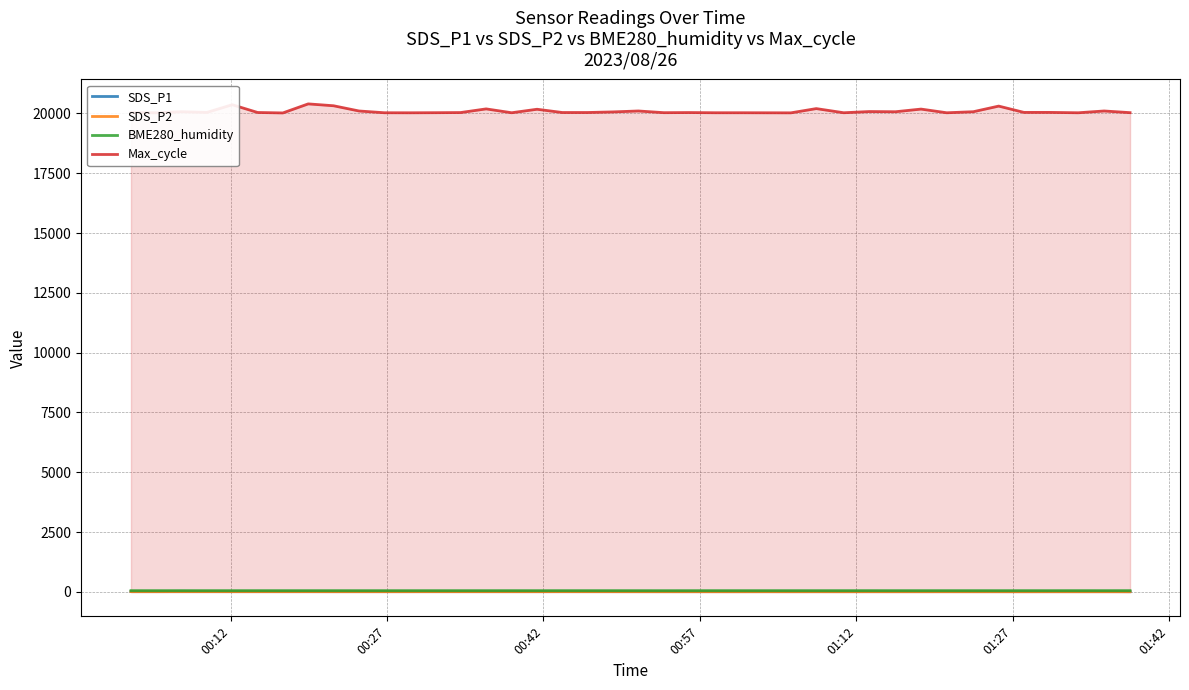

What is the greatest value displayed?

20396.0